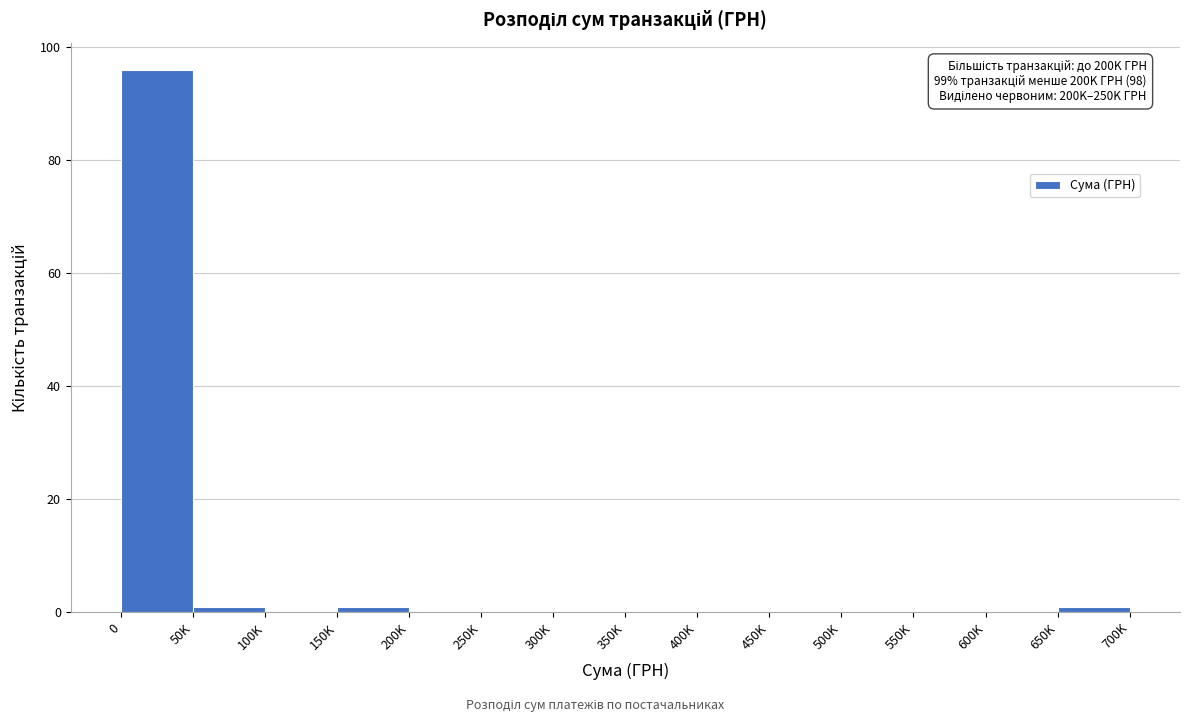

Reading left to right, transcribe all the data shown in this chart.

0=96	50K=1	100K=0	150K=1	200K=0	250K=0	300K=0	350K=0	400K=0	450K=0	500K=0	550K=0	600K=0	650K=1